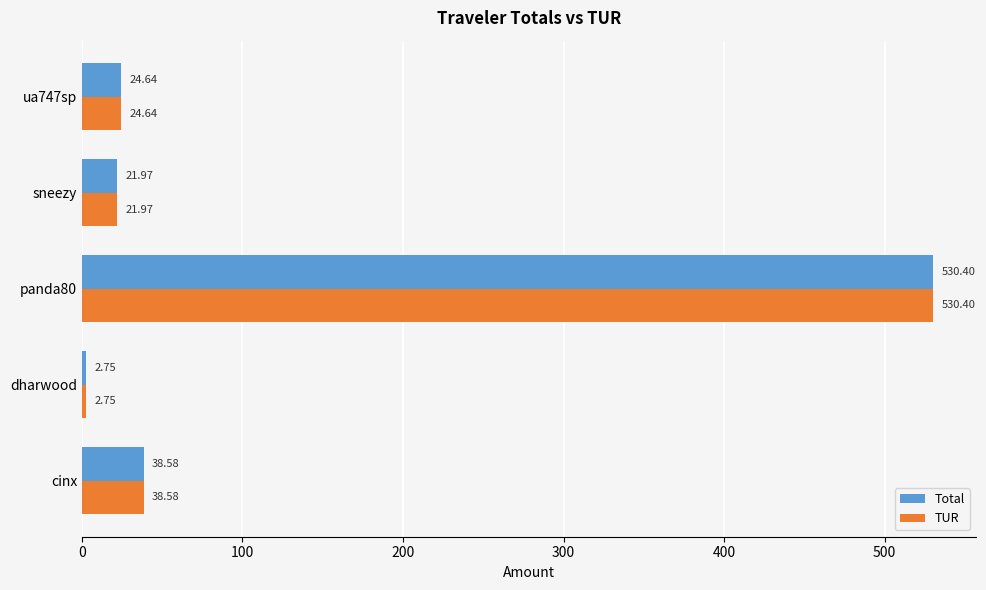

What is the total value across all series at panda80?

1060.8